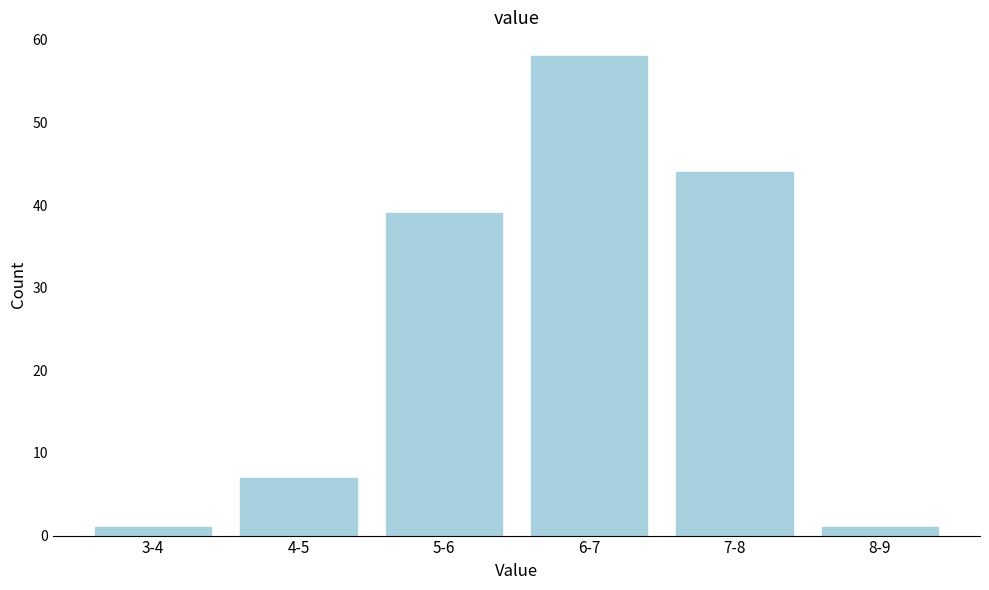

Reading right to left, transcribe all the data shown in this chart.

8-9=1	7-8=44	6-7=58	5-6=39	4-5=7	3-4=1